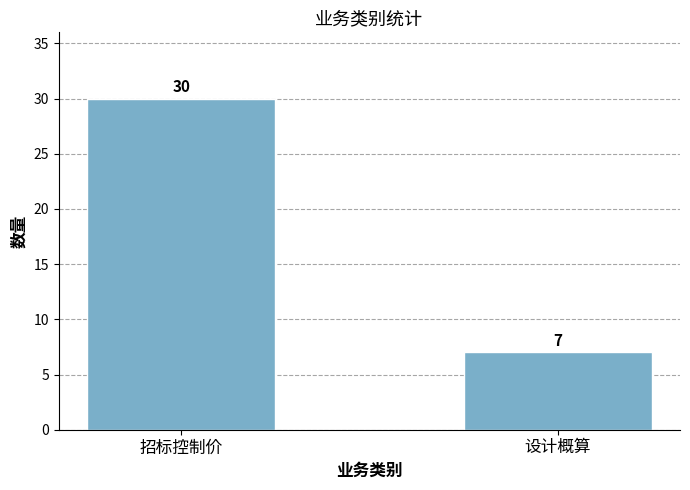

What is the sum of the values at 招标控制价 and 设计概算?

37